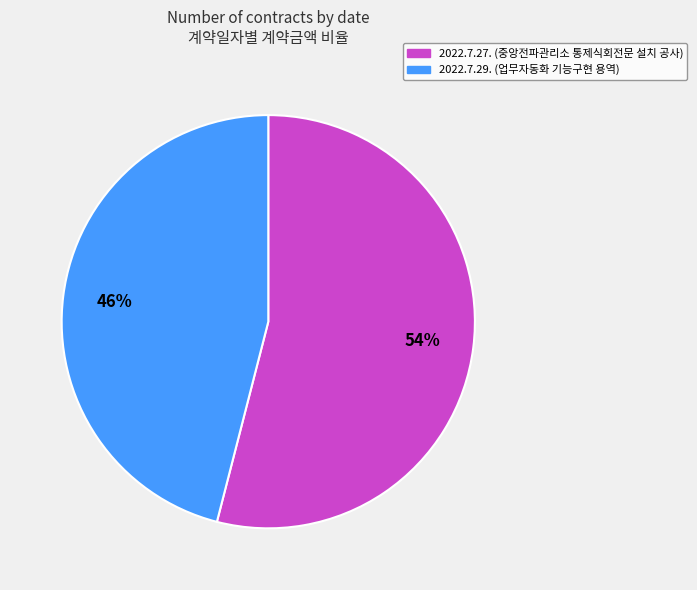

Does 2022.7.29. represent more than half of the total?

No